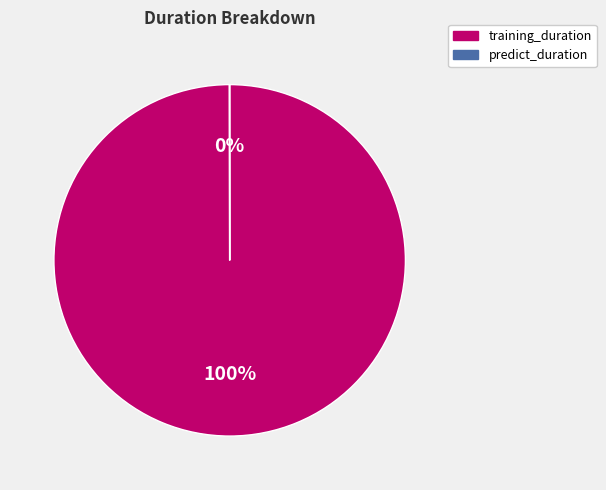

Which slice is the largest?

training_duration